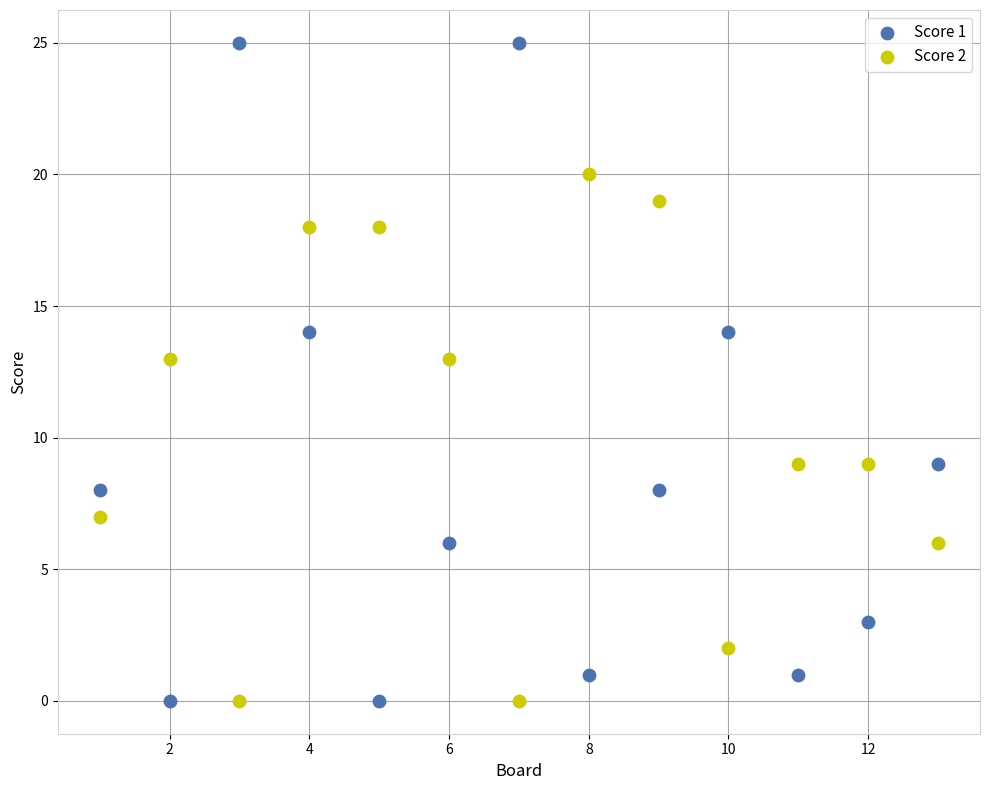

Which series contains the highest Y value?

Score 1